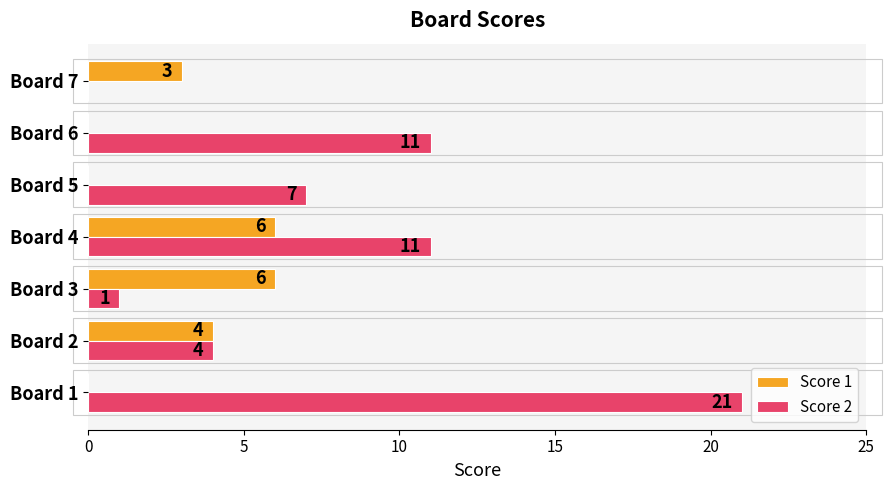

What is the highest value of the Score 1 series?

6